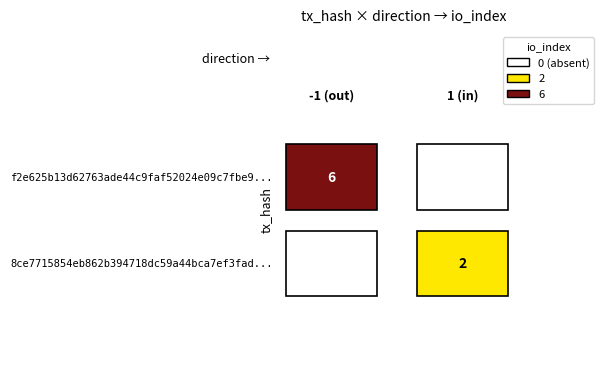

Which series has the widest spread of values?

f2e625b13d62763ade44c9faf52024e09c7fbe9